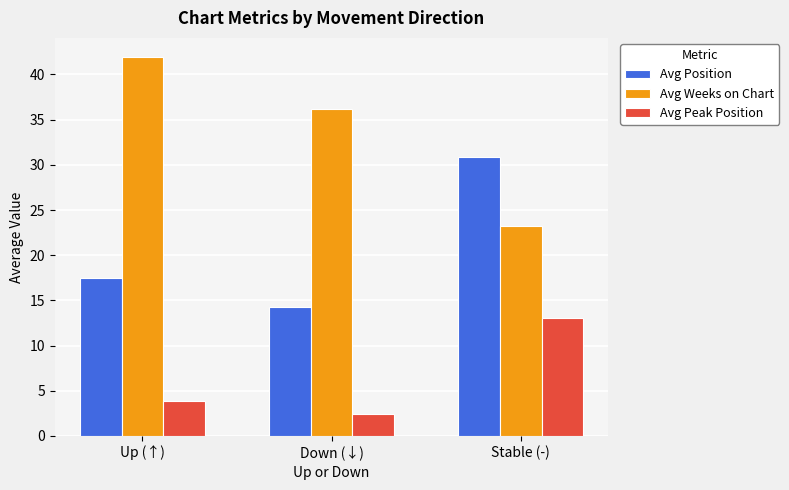

What is the difference between the maximum and minimum values in the Avg Peak Position series?

10.7